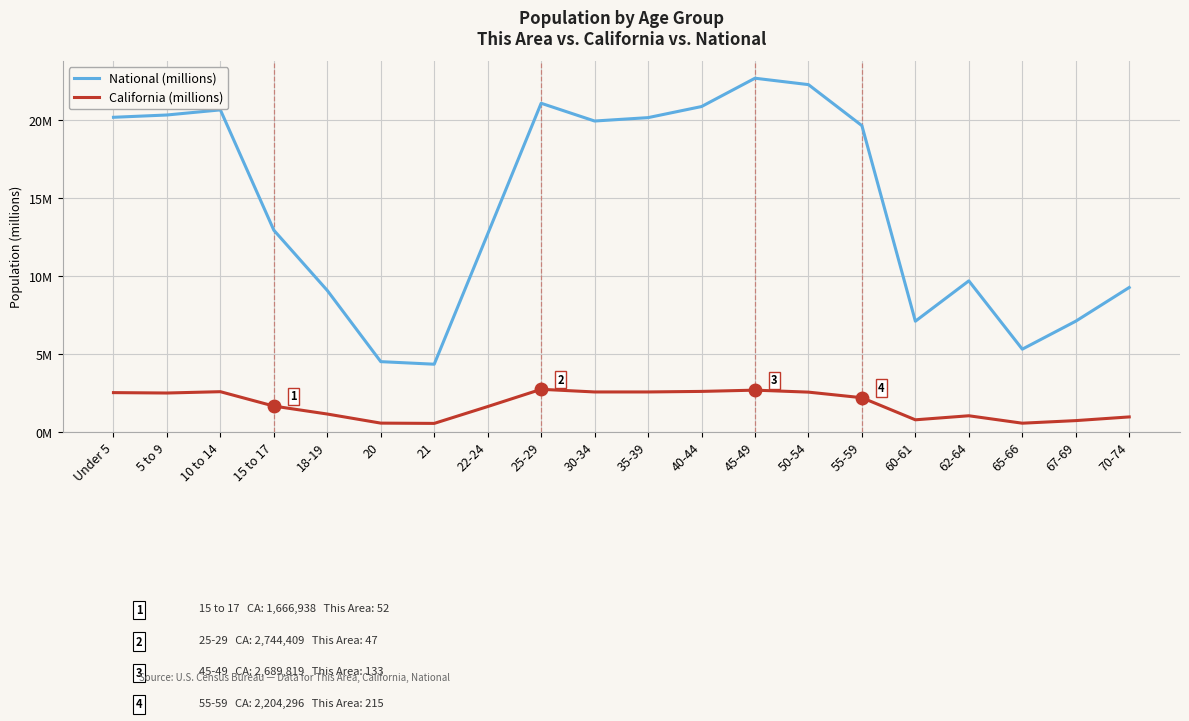

What are all the series names shown in the legend?

National (millions), California (millions)